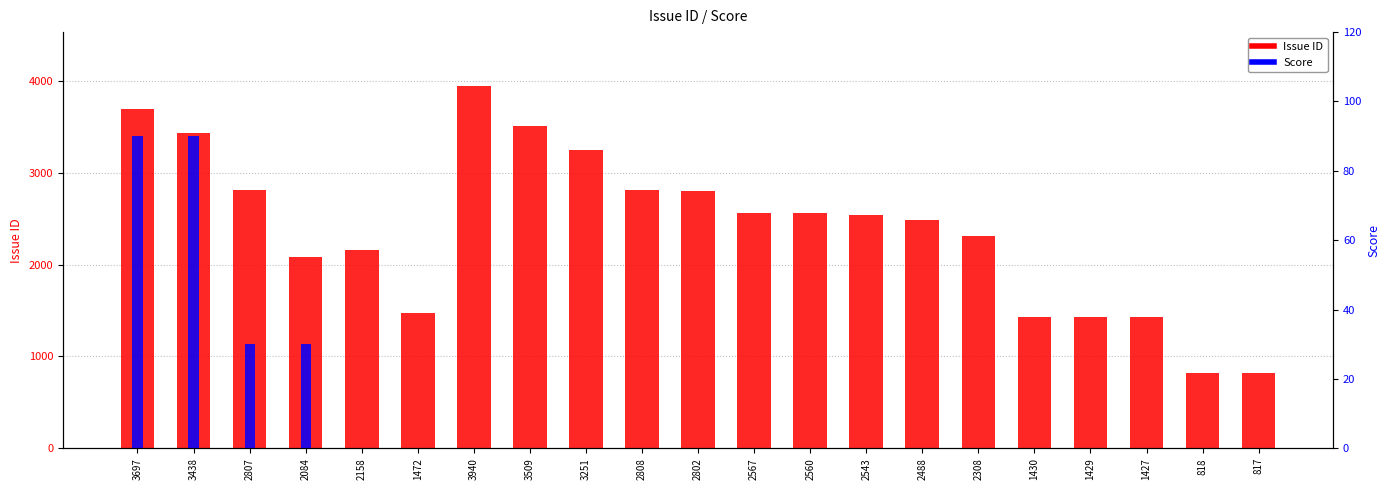

At which label does Score reach its peak?

3697